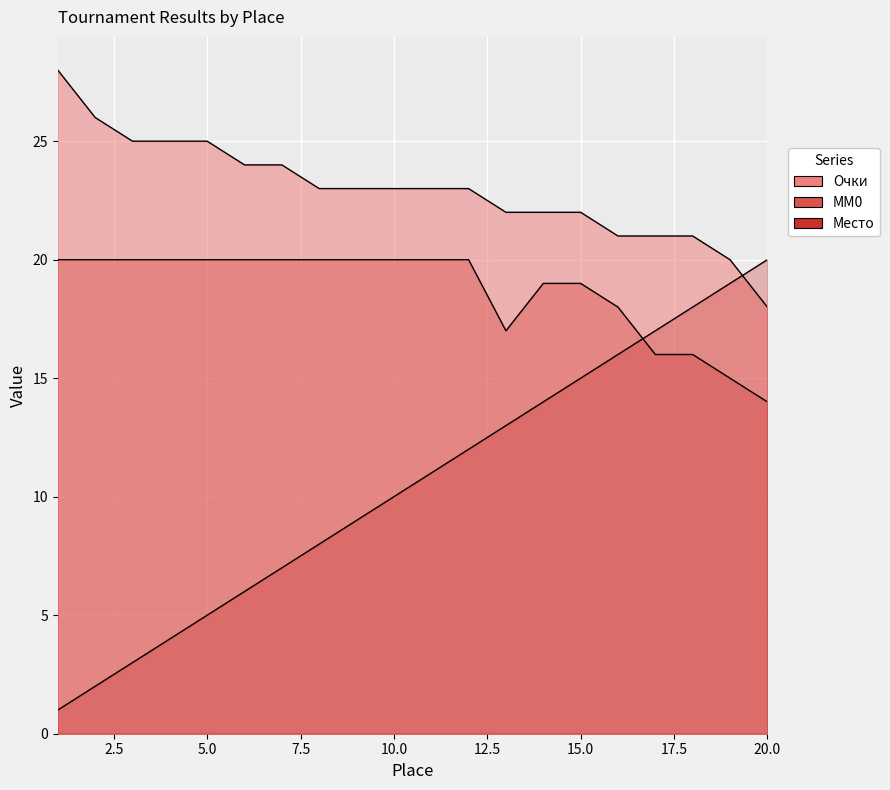

Which series has the widest spread of values?

Место